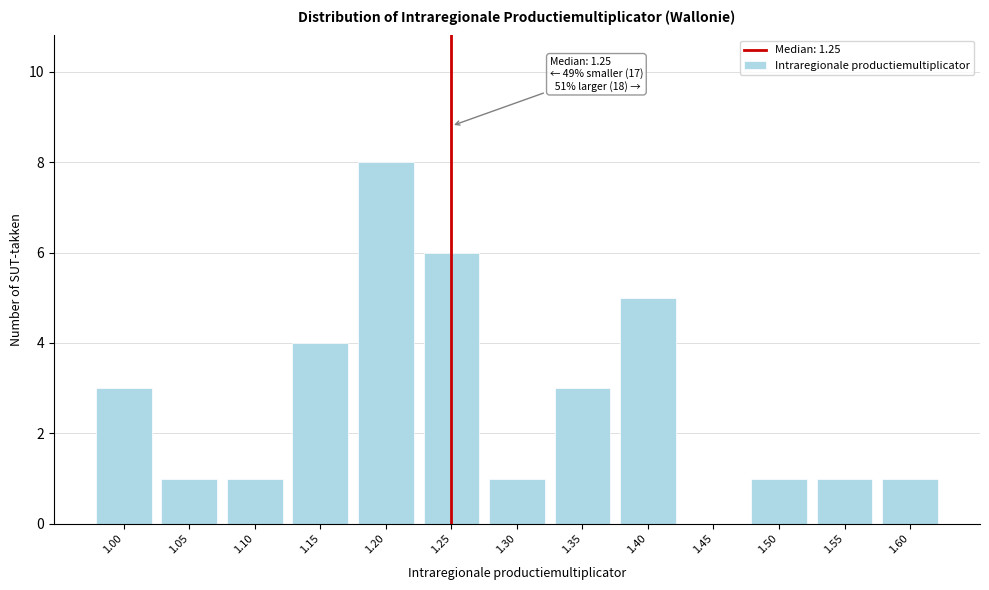

Reading left to right, extract all data points from this chart.

1.00=3	1.05=1	1.10=1	1.15=4	1.20=8	1.25=6	1.30=1	1.35=3	1.40=5	1.45=0	1.50=1	1.55=1	1.60=1